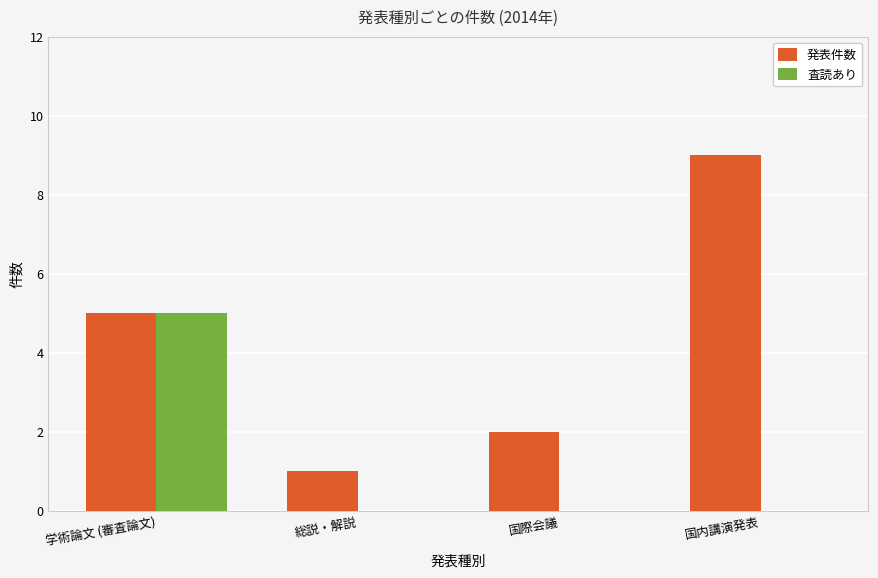

Is it true that 発表件数 equals 2 at 学術論文 (審査論文)?

False